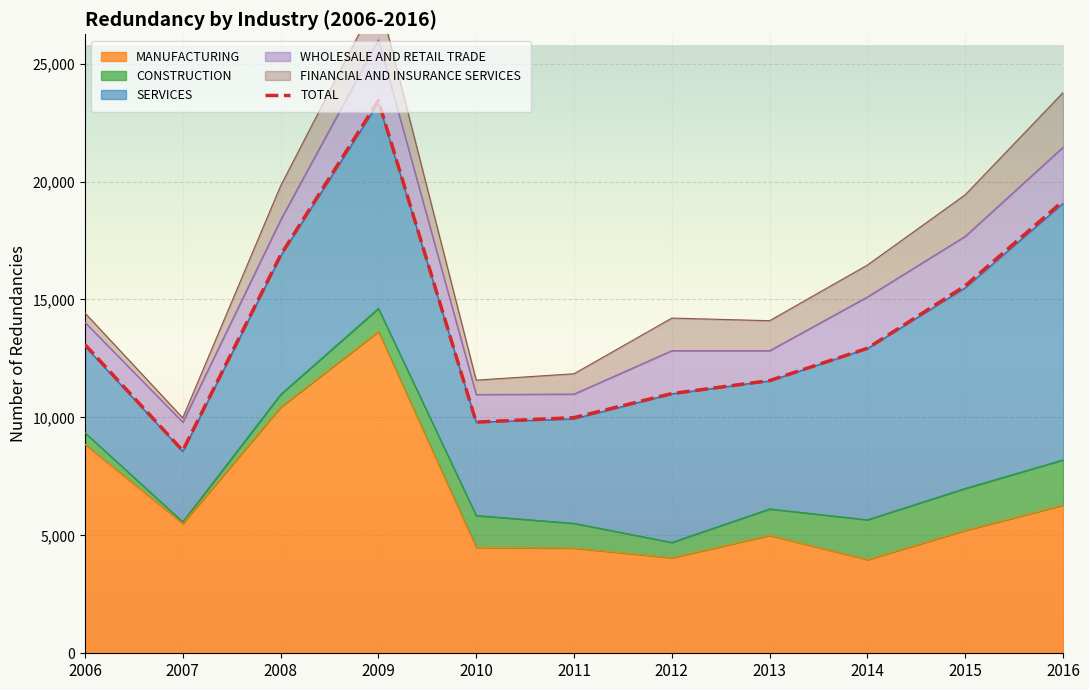

How many interior local peaks does the TOTAL series have?

1